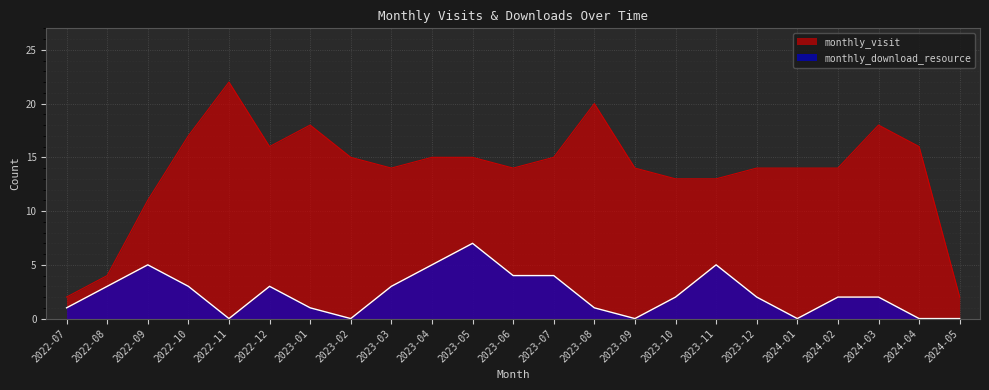

True or false: monthly_visit has a value of 33 at 2023-08.

False